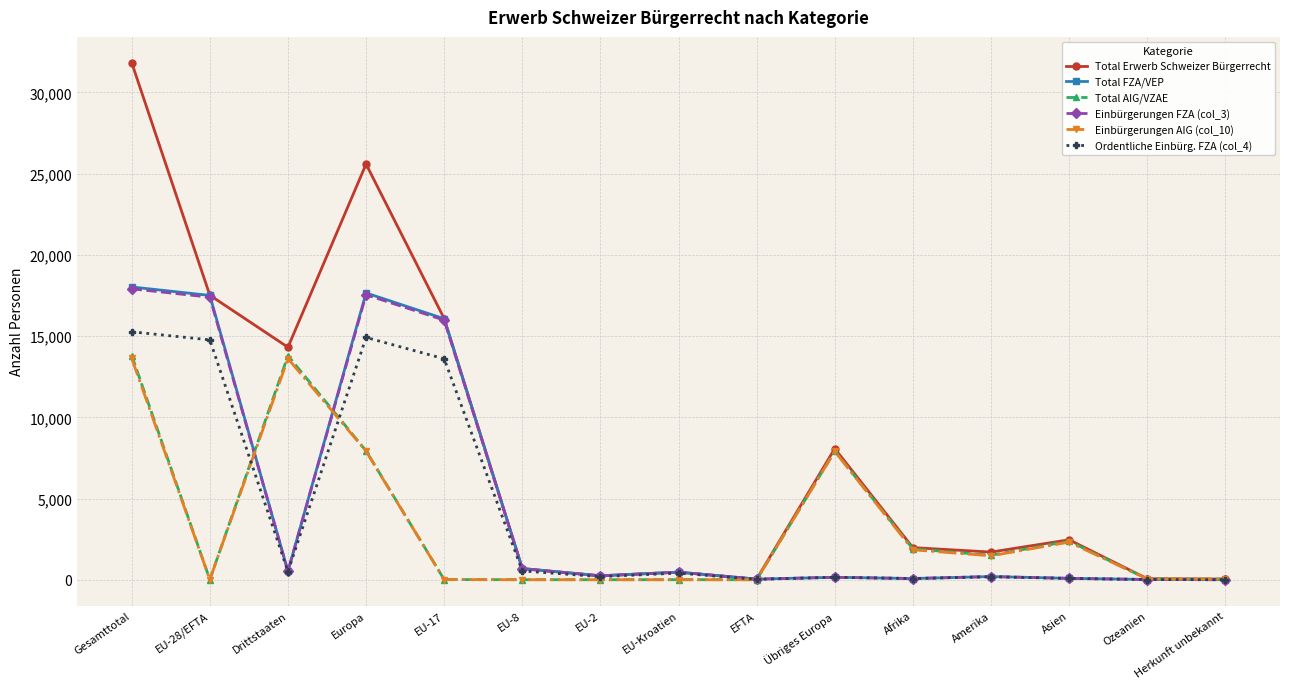

Between Amerika and Ozeanien, which series saw the biggest shift?

Total Erwerb Schweizer Bürgerrecht